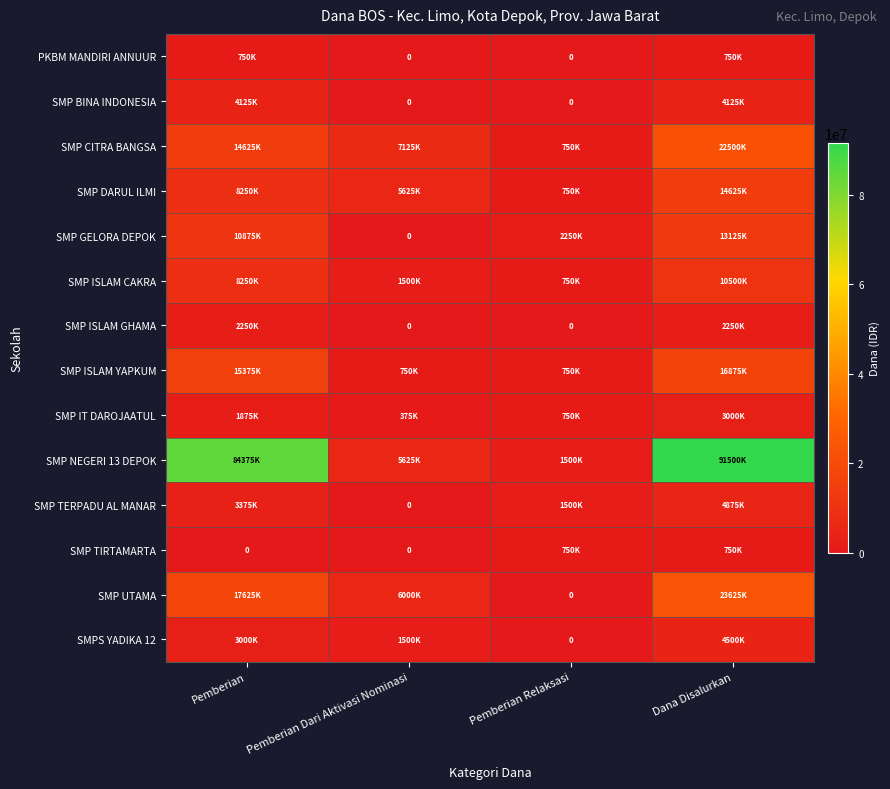

The SMP TERPADU AL MANAR series shows 2073368 at Pemberian. True or false?

False